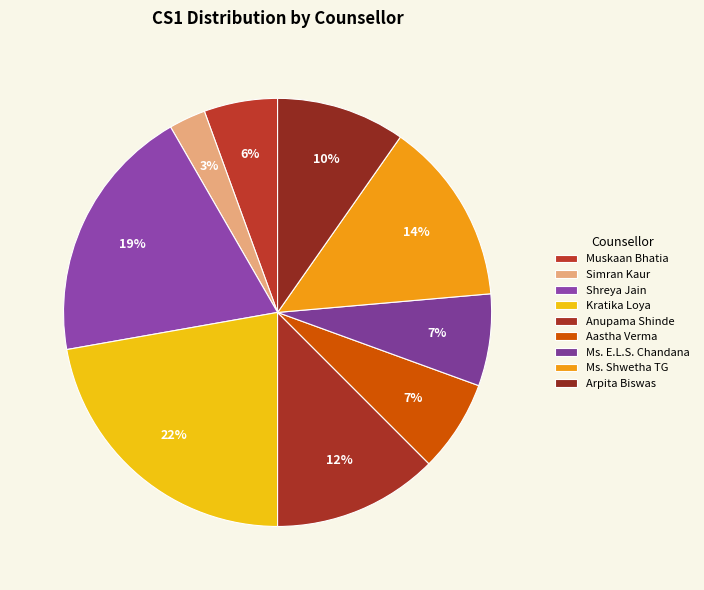

How much of the chart is everything except Ms. Shwetha TG?

86.1%